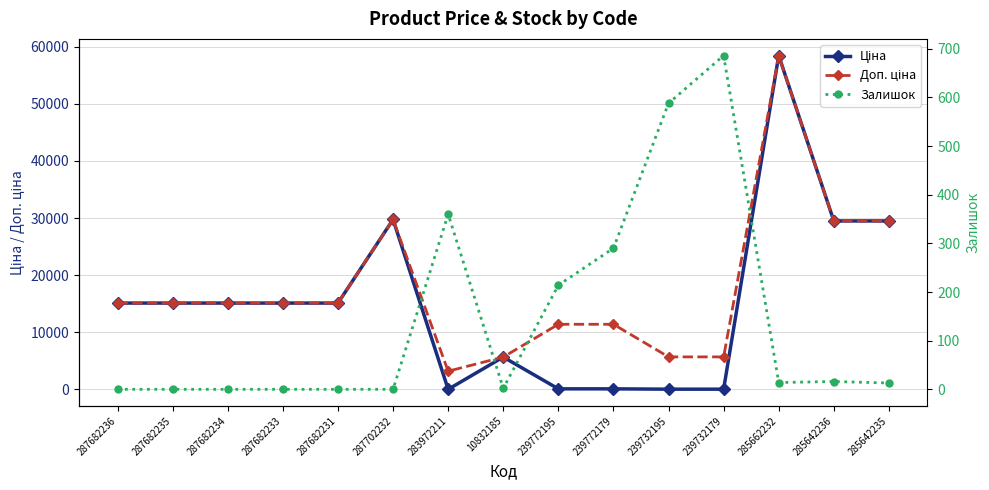

Reading left to right, extract all data points from this chart.

Ціна: 15120.0	15120.0	15120.0	15120.0	15120.0	29747.2	32.0	5673.8	114.1	114.1	57.0	57.0	58426.5	29491.5	29491.5
Доп. ціна: 15120.0	15120.0	15120.0	15120.0	15120.0	29747.2	3205.0	5673.8	11410.0	11410.0	5705.0	5705.0	58426.5	29491.5	29491.5
Залишок: 0.0	0.0	0.0	0.0	0.0	0.0	360.0	2.0	214.0	290.0	588.0	686.0	14.0	16.0	13.0